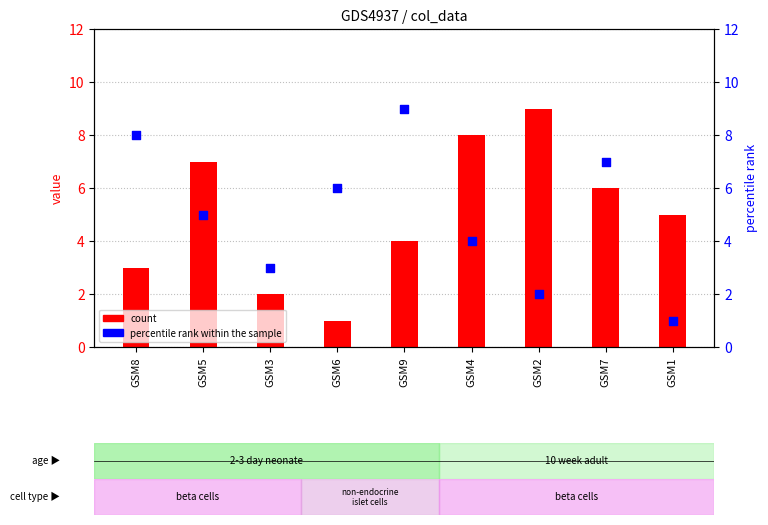

Which series has the largest Y range (max minus min)?

count